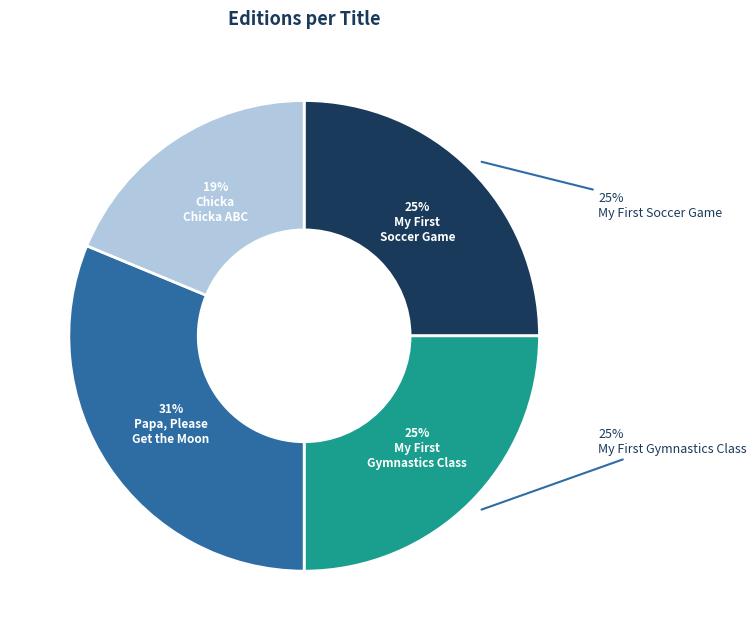

What percentage is NOT represented by Chicka Chicka ABC?

81.2%